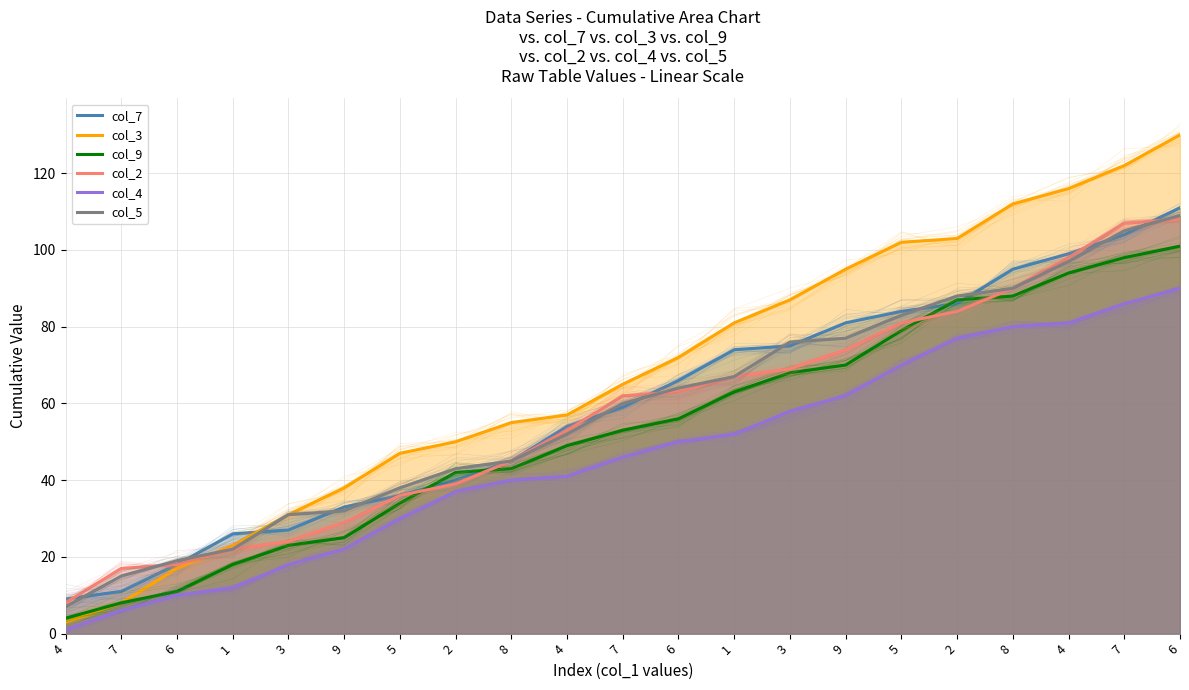

Reading left to right, transcribe all the data shown in this chart.

col_7: 4=9	7=11	6=18	1=26	3=27	9=33	5=36	2=40	8=45	4=54	7=59	6=66	1=74	3=75	9=81	5=84	2=86	8=95	4=99	7=104	6=111
col_3: 4=3	7=8	6=17	1=23	3=31	9=38	5=47	2=50	8=55	4=57	7=65	6=72	1=81	3=87	9=95	5=102	2=103	8=112	4=116	7=122	6=130
col_9: 4=4	7=8	6=11	1=18	3=23	9=25	5=34	2=42	8=43	4=49	7=53	6=56	1=63	3=68	9=70	5=79	2=87	8=88	4=94	7=98	6=101
col_2: 4=8	7=17	6=18	1=22	3=24	9=29	5=36	2=39	8=45	4=53	7=62	6=63	1=67	3=69	9=74	5=81	2=84	8=90	4=98	7=107	6=108
col_4: 4=1	7=6	6=10	1=12	3=18	9=22	5=30	2=37	8=40	4=41	7=46	6=50	1=52	3=58	9=62	5=70	2=77	8=80	4=81	7=86	6=90
col_5: 4=7	7=15	6=19	1=22	3=31	9=32	5=38	2=43	8=45	4=52	7=60	6=64	1=67	3=76	9=77	5=83	2=88	8=90	4=97	7=105	6=109